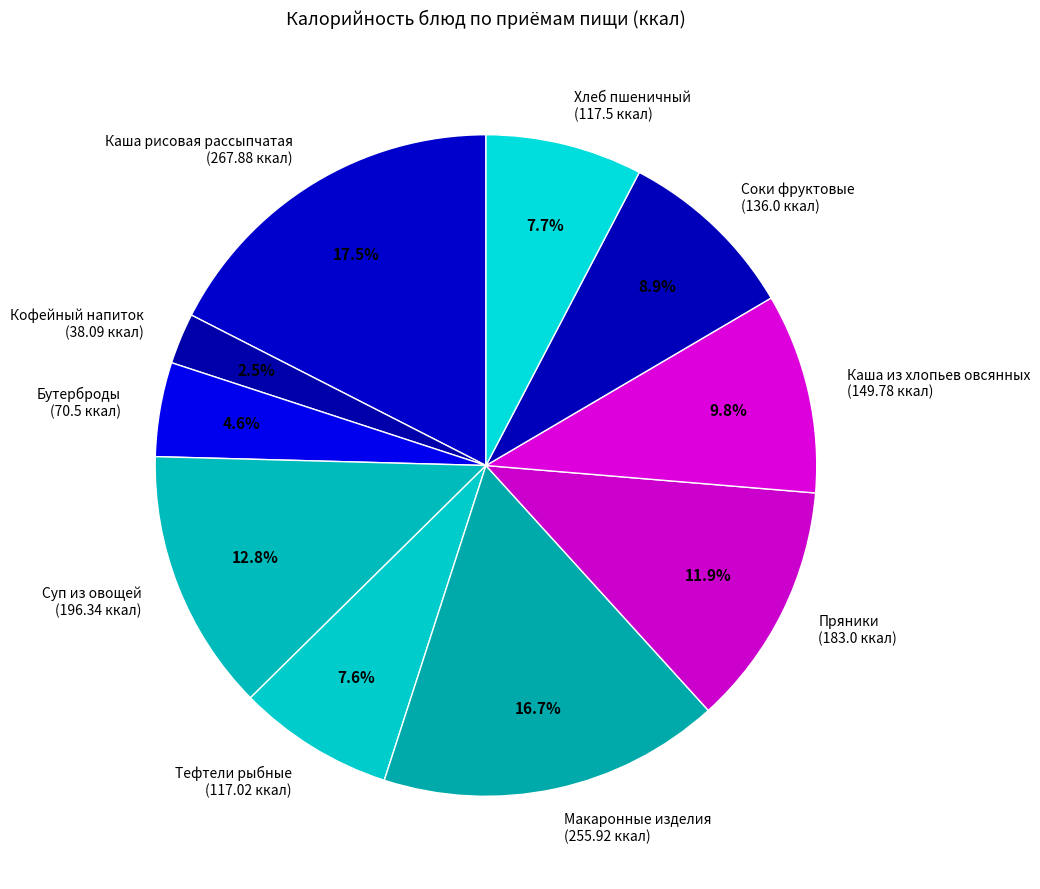

Between Каша рисовая рассыпчатая and Пряники, which is larger?

Каша рисовая рассыпчатая